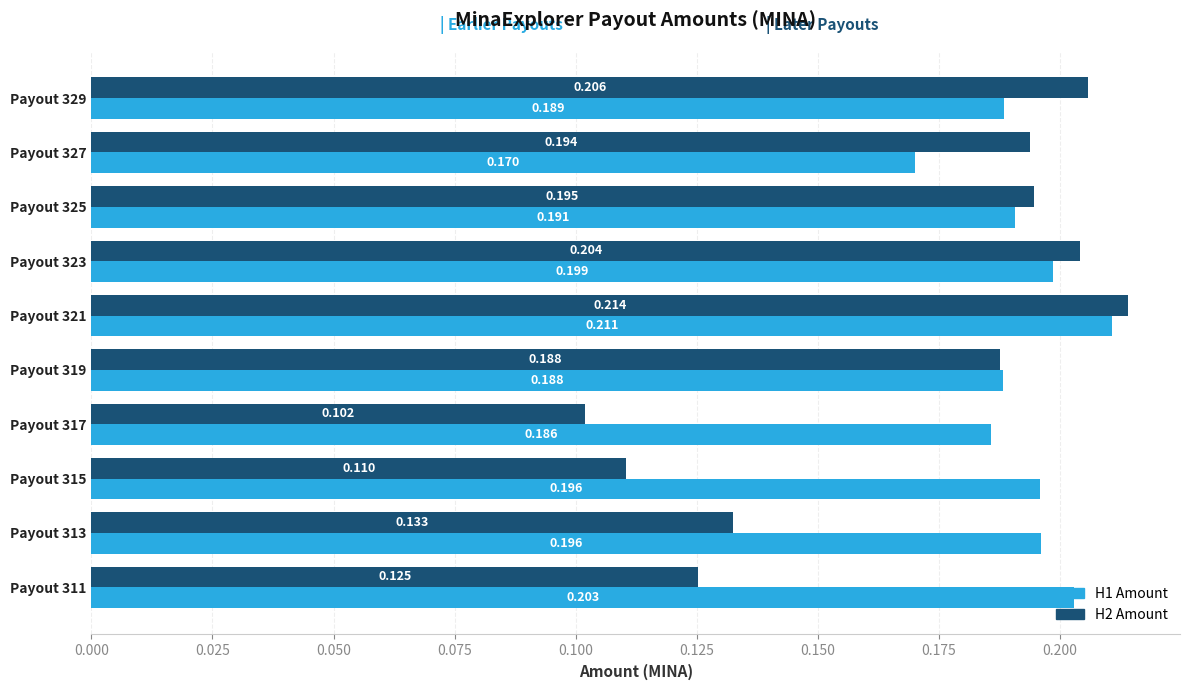

Is the value of H1 Amount at Payout 319 greater than the value of H2 Amount at Payout 321?

No